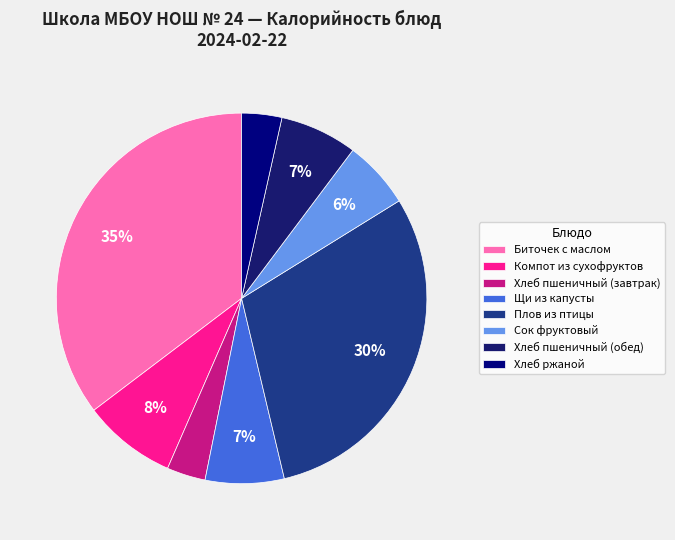

The Сок фруктовый slice represents 1% of the pie. True or false?

False